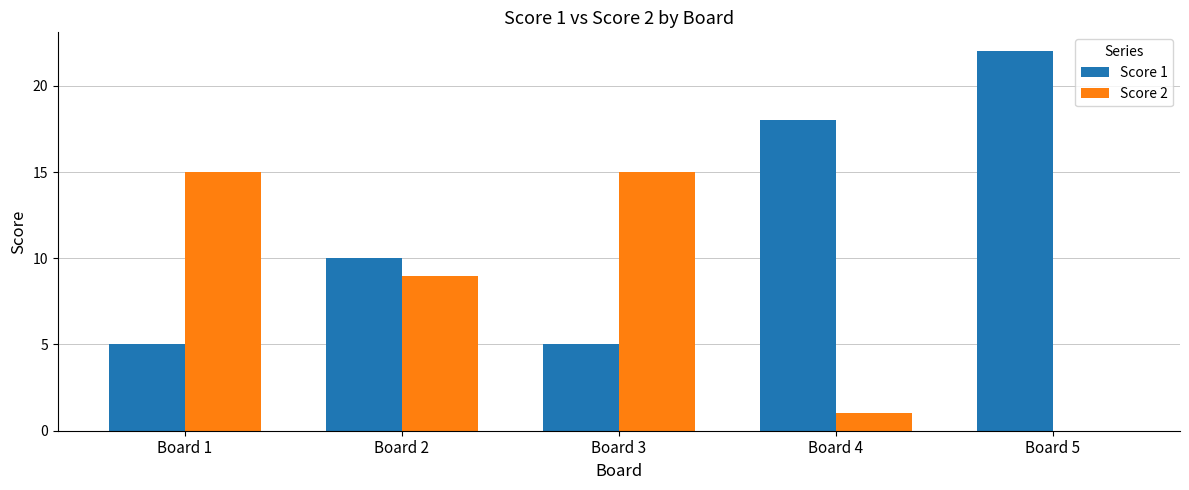

How many series are shown in this chart?

2